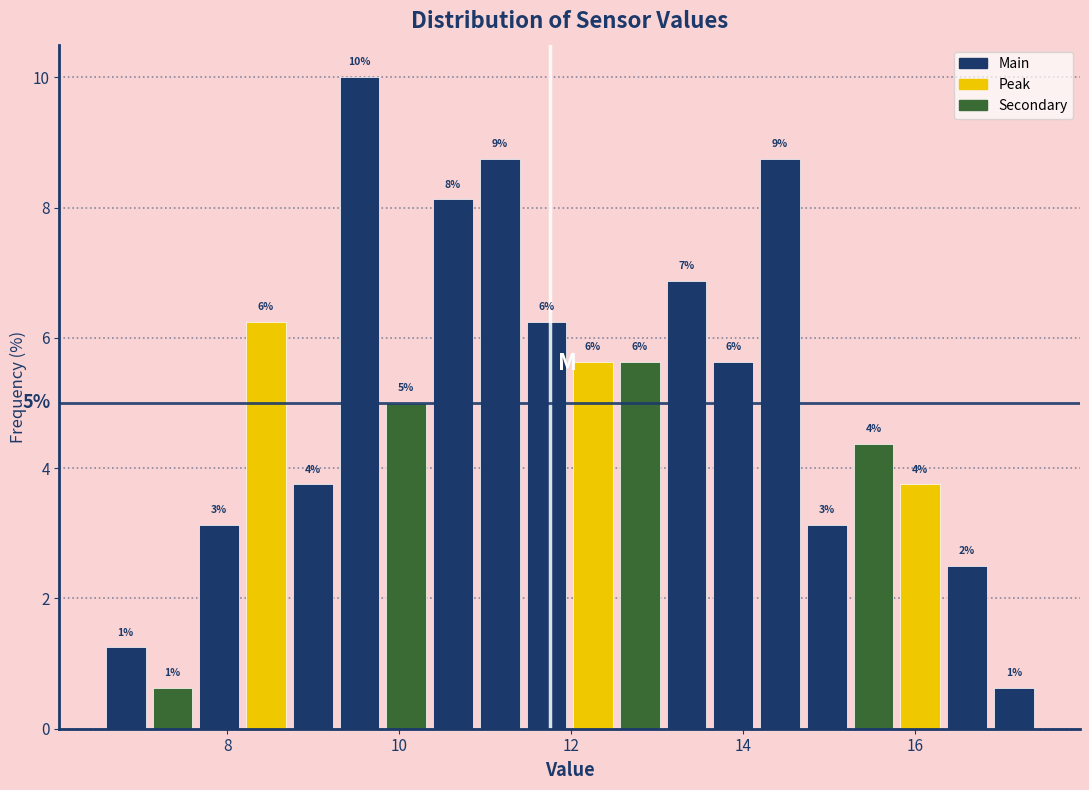

Read against the x-axis, roughly where is the centre of the tallest bar?

9.6